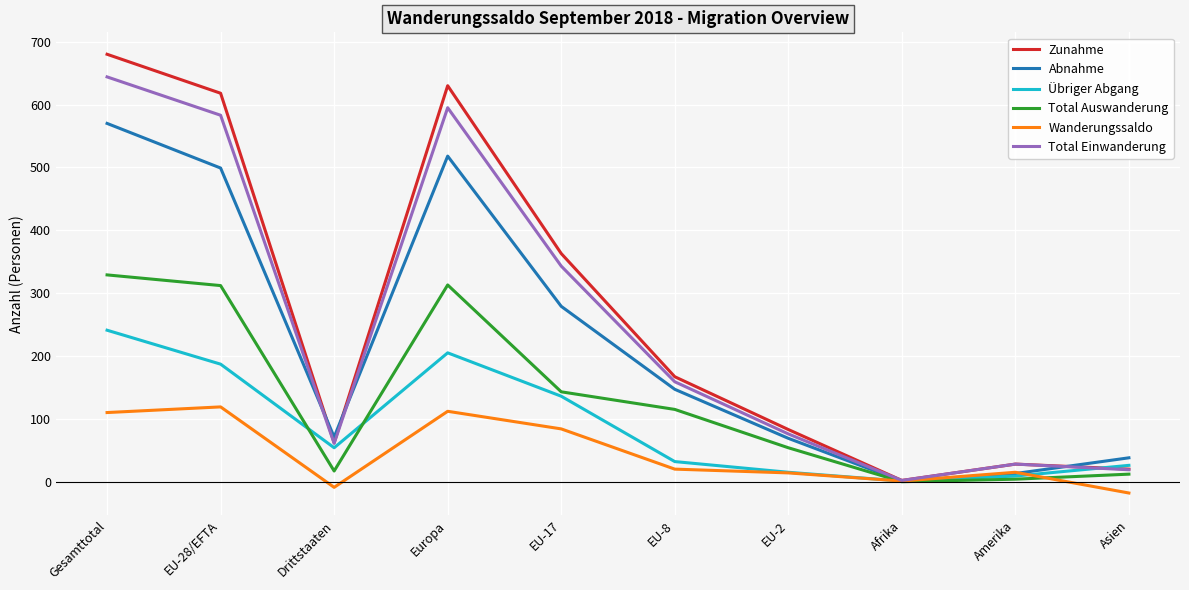

What are all the series names shown in the legend?

Zunahme, Abnahme, Übriger Abgang, Total Auswanderung, Wanderungssaldo, Total Einwanderung